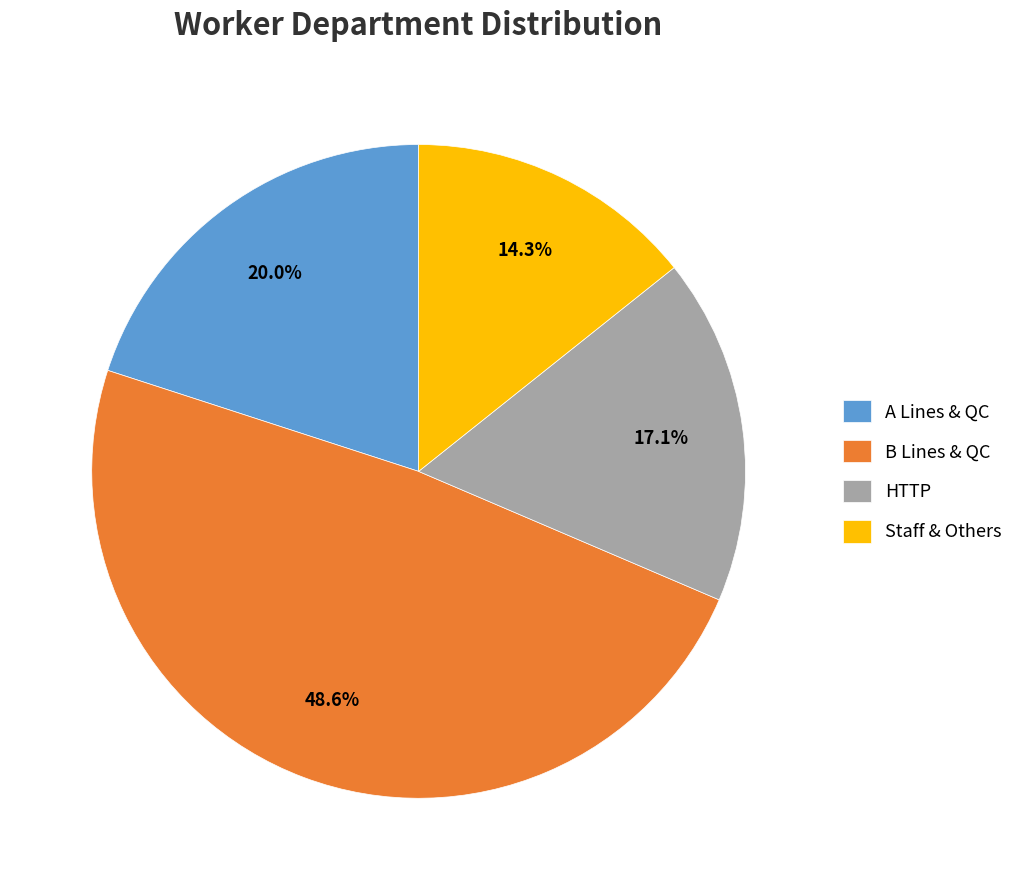

How much of the chart is everything except HTTP?

82.9%